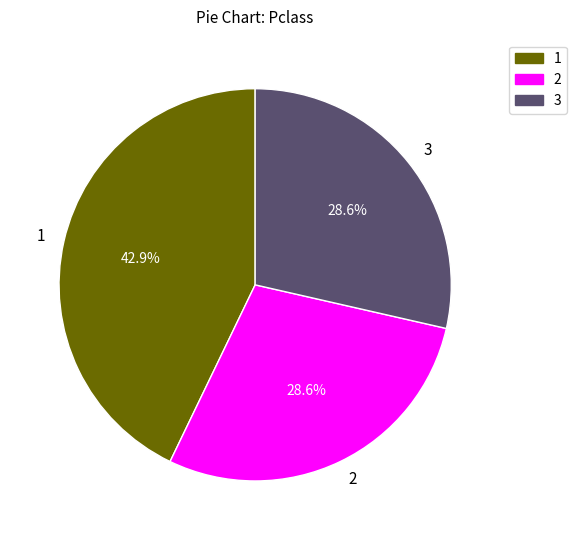

Approximately how many times larger is the value at 1 compared to 3?

1.5